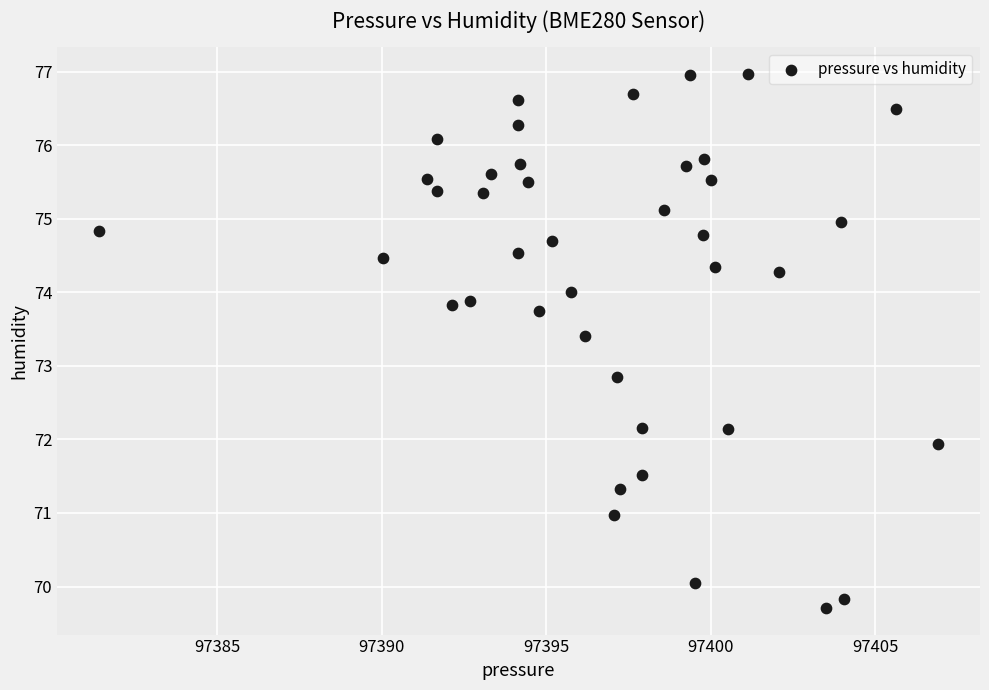

What is the range of X values (max minus min)?

25.5